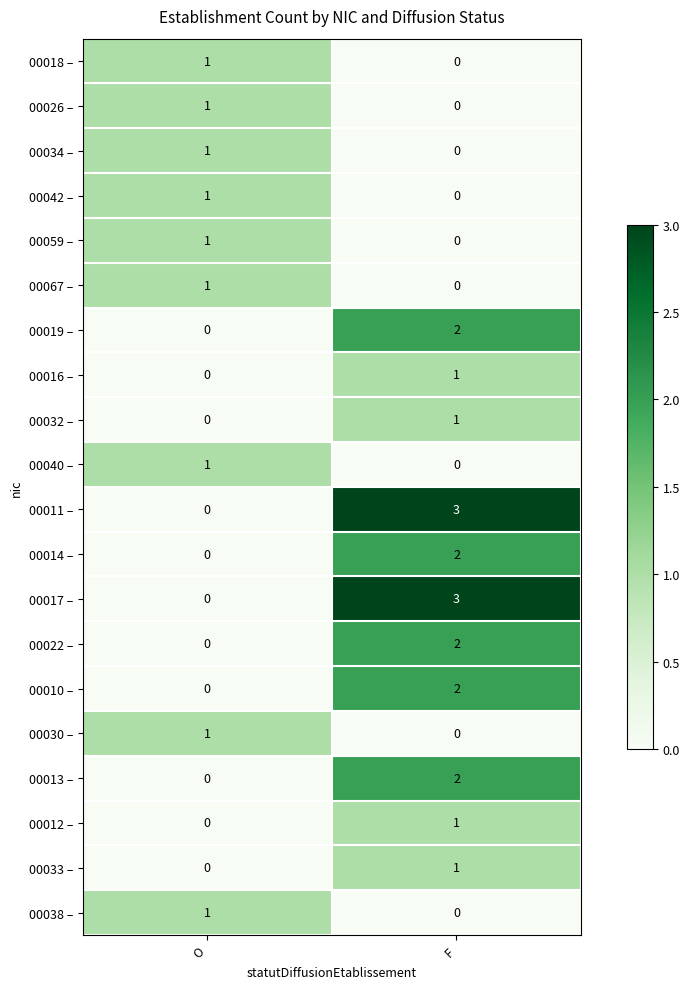

Rank the categories by 00017 – value from lowest to highest.

O, F